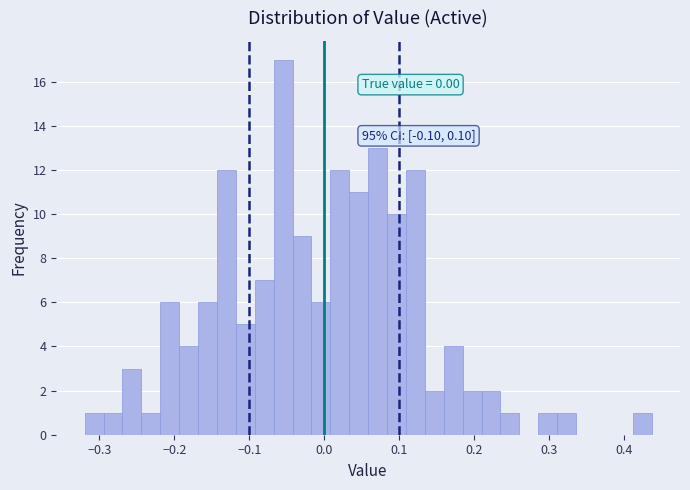

Around what value on the x-axis is the tallest bar? Give the approximate position of its centre, as read against the axis.

-0.05